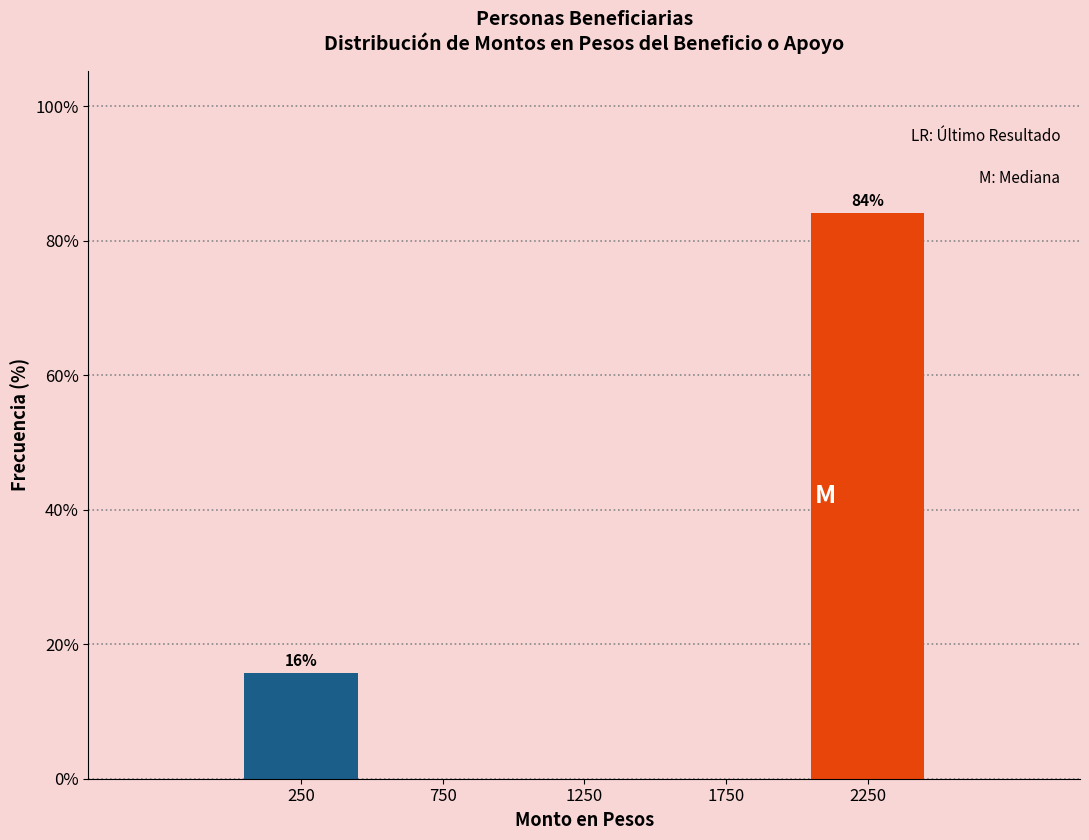

Reading left to right, list all the values displayed in this chart.

250=15.8	750=0.0	1250=0.0	1750=0.0	2250=84.2